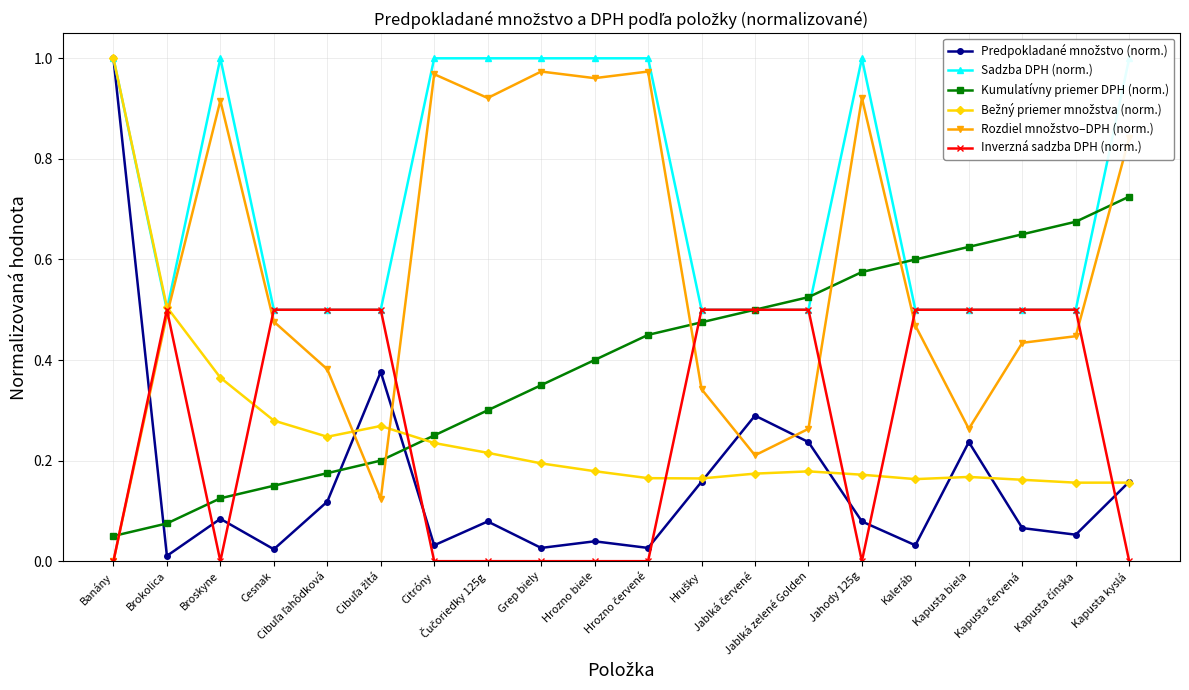

Which series ends up on top after the final intersection of Inverzná sadzba DPH (norm.) and Predpokladané množstvo (norm.)?

Predpokladané množstvo (norm.)